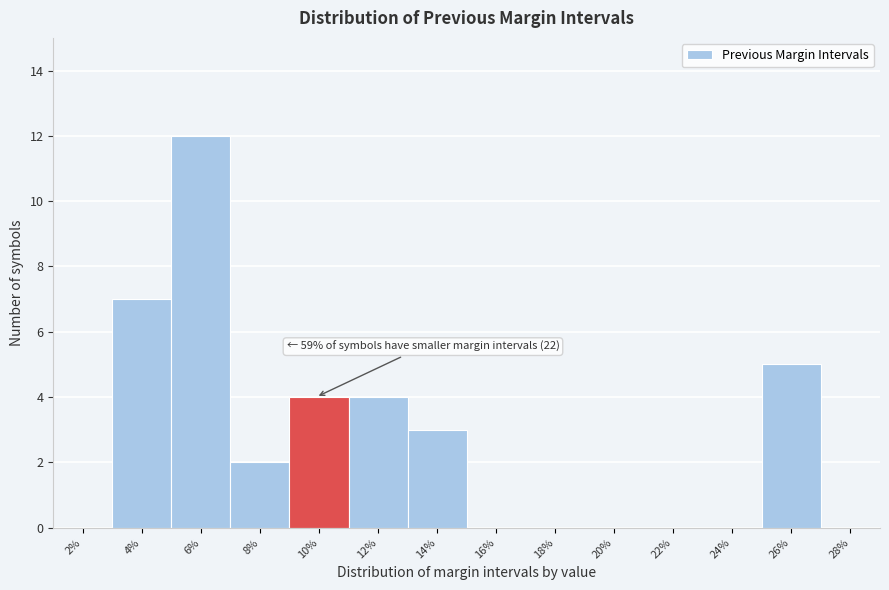

Reading left to right, extract all data points from this chart.

2%=0	4%=7	6%=12	8%=2	10%=4	12%=4	14%=3	16%=0	18%=0	20%=0	22%=0	24%=0	26%=5	28%=0